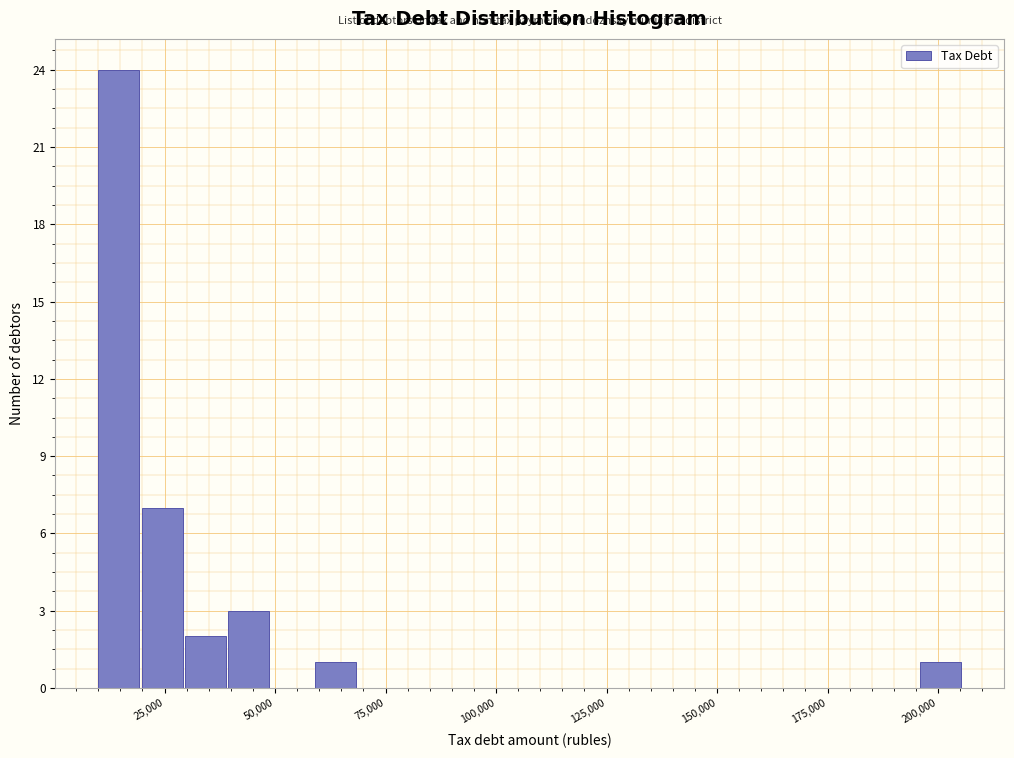

Read against the x-axis, roughly where is the centre of the tallest bar?

15000